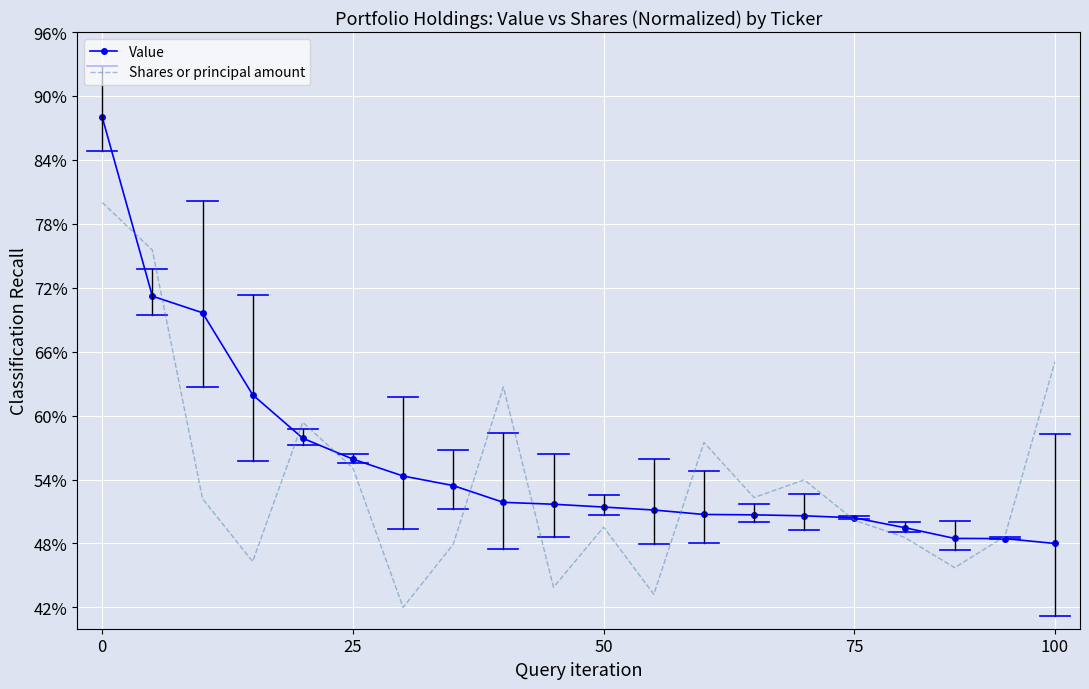

Reading left to right, extract all data points from this chart.

Value: 0.9	0.7	0.7	0.6	0.6	0.6	0.5	0.5	0.5	0.5	0.5	0.5	0.5	0.5	0.5	0.5	0.5	0.5	0.5	0.5
Shares or principal amount: 0.8	0.8	0.5	0.5	0.6	0.6	0.4	0.5	0.6	0.4	0.5	0.4	0.6	0.5	0.5	0.5	0.5	0.5	0.5	0.7